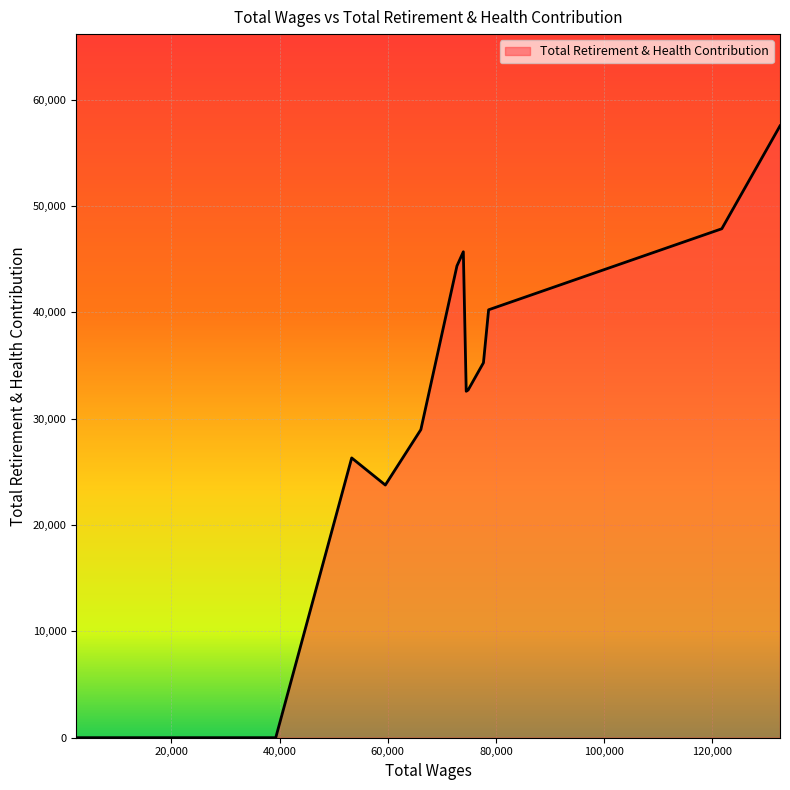

What is the greatest value displayed?

57535